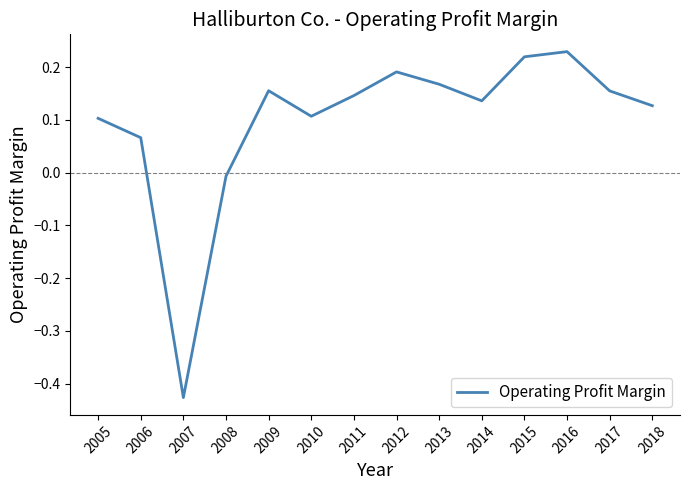

At which category does the chart reach its peak across all series?

2016